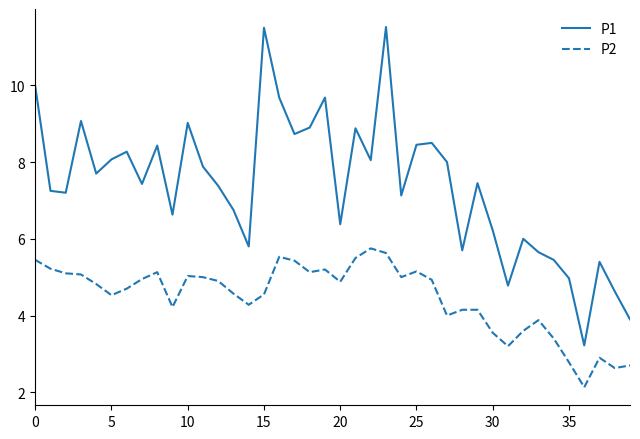

What is the smallest value displayed?

2.1